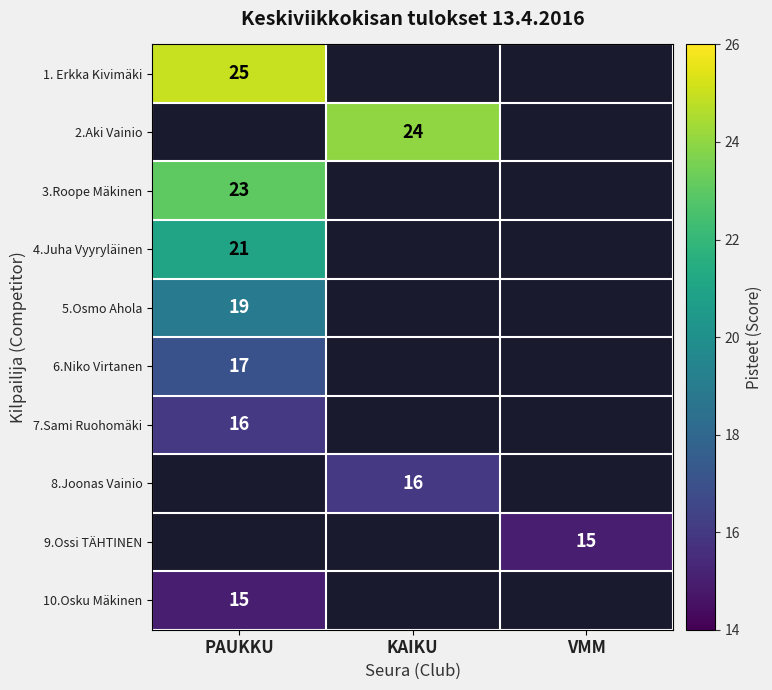

Which category has the lowest value in the 7.Sami Ruohomäki series?

PAUKKU